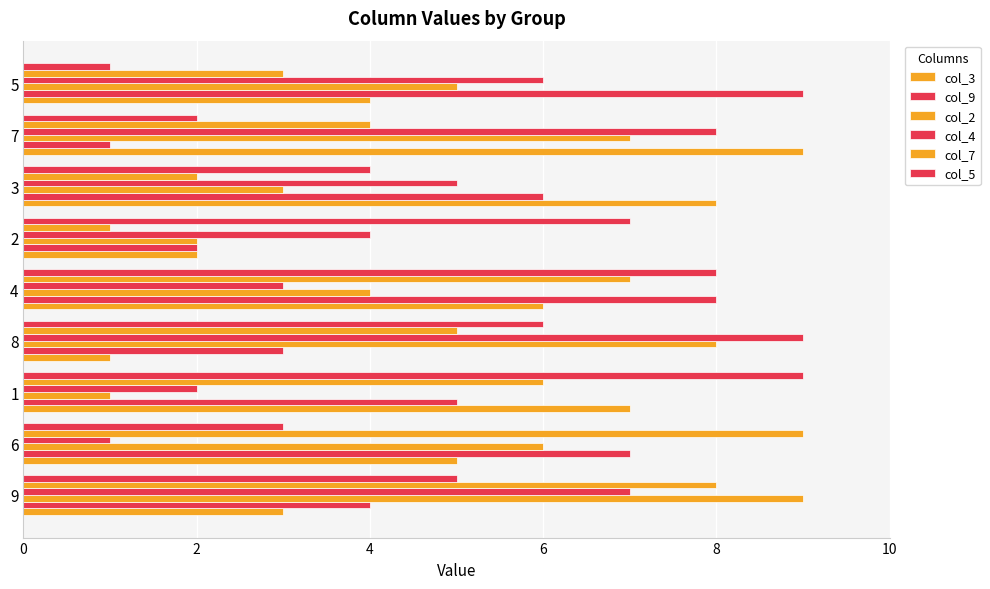

What is the average value of the col_4 series?

5